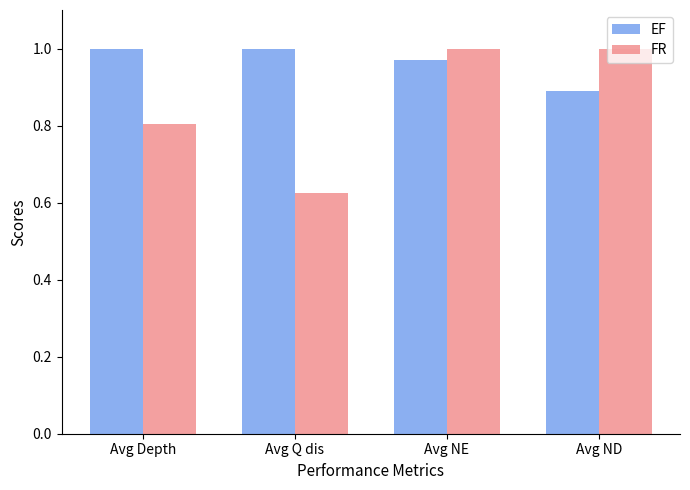

Is the value of EF at Avg NE greater than the value of FR at Avg NE?

No